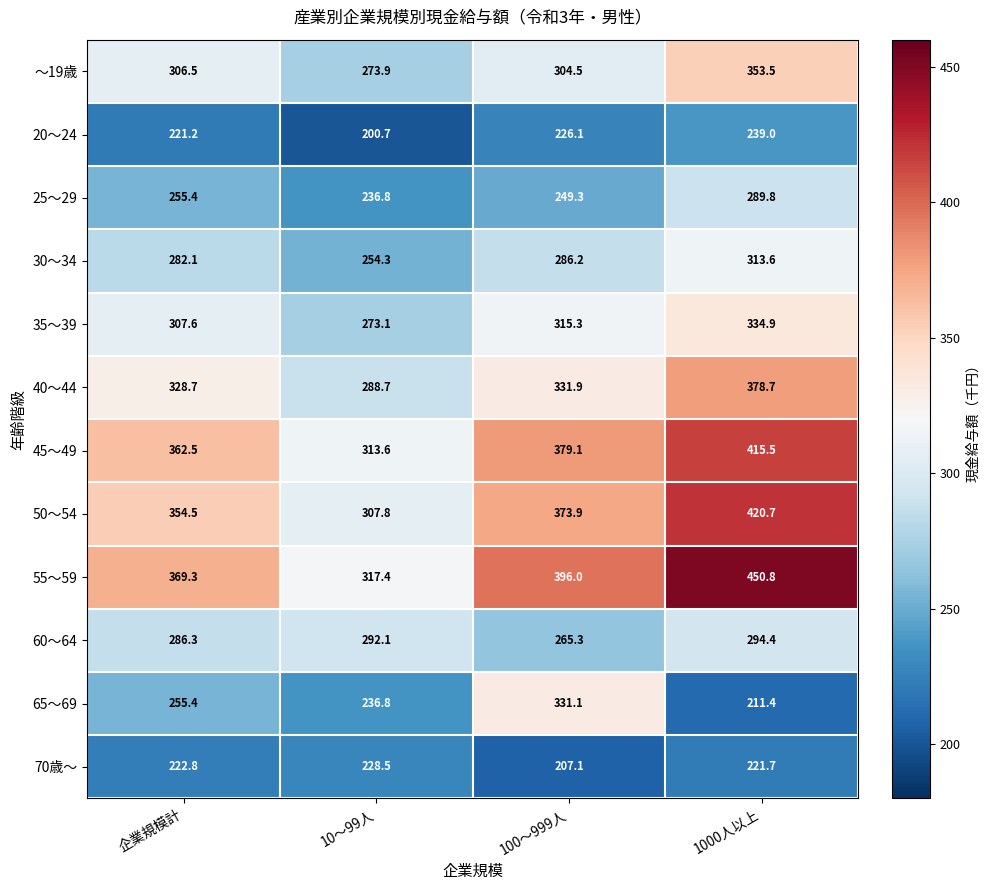

At which label does 40～44 first exceed 331?

100～999人